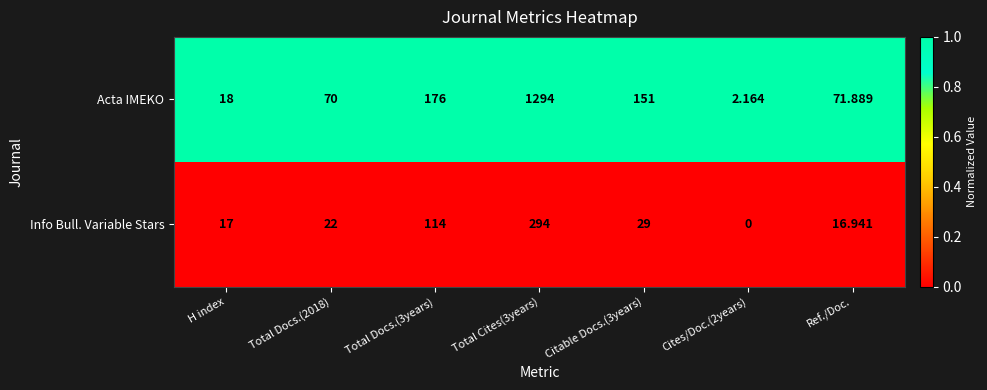

Which series has the largest total across all categories?

Acta IMEKO